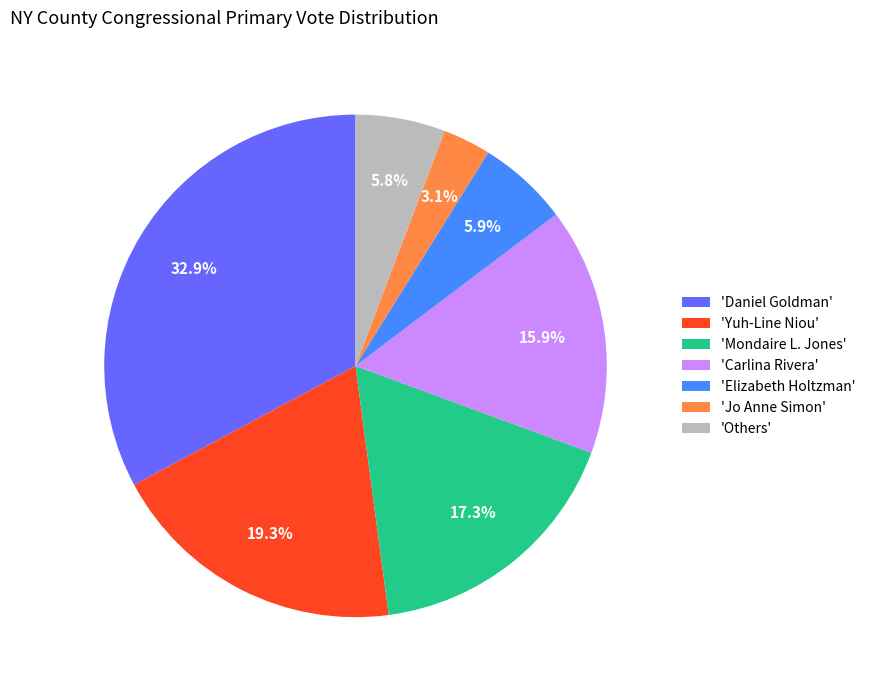

What is the largest slice in the pie chart?

'Daniel Goldman'